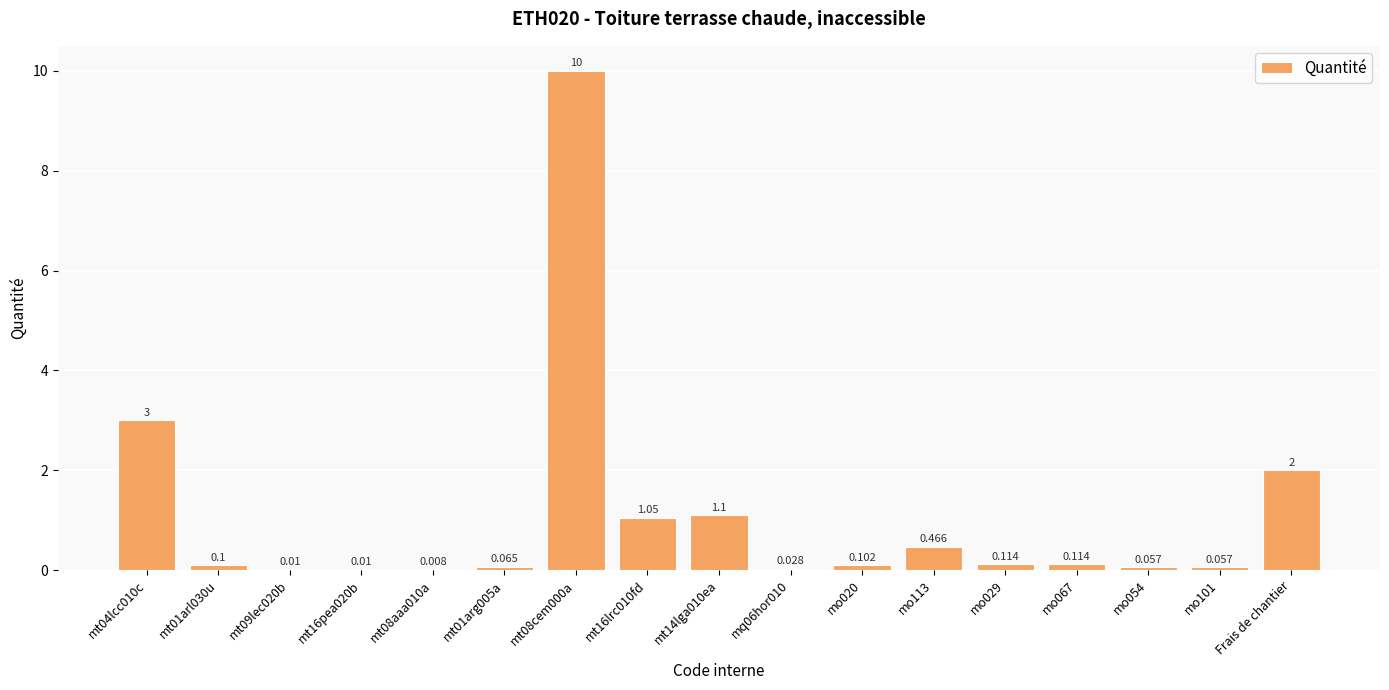

Between mq06hor010 and mt16pea020b, which is larger?

mq06hor010